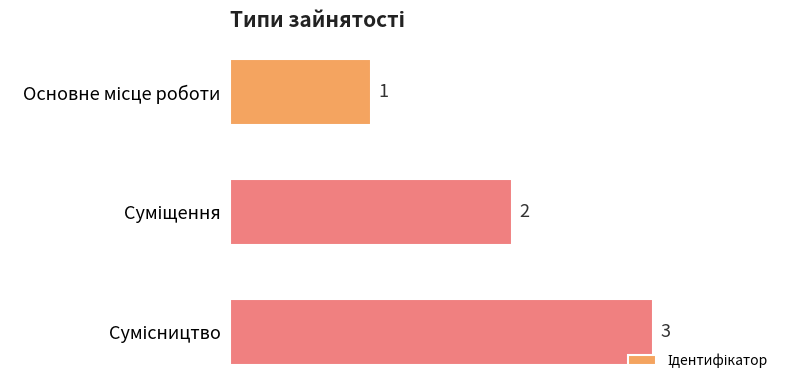

What is the value of the 1st bar from the top?

1